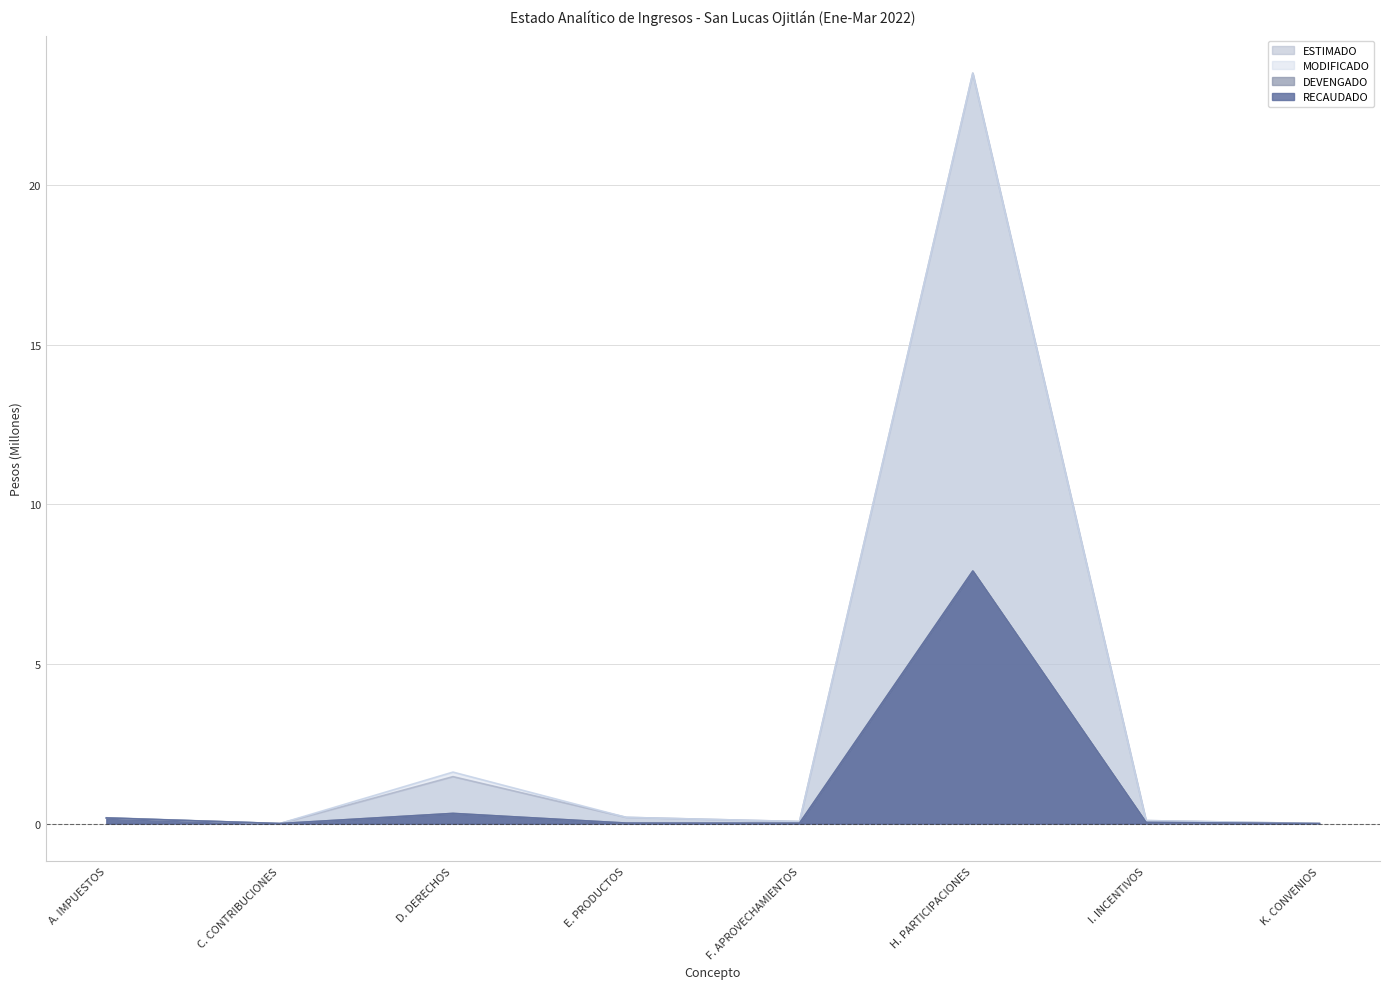

Which series has the largest total across all categories?

MODIFICADO